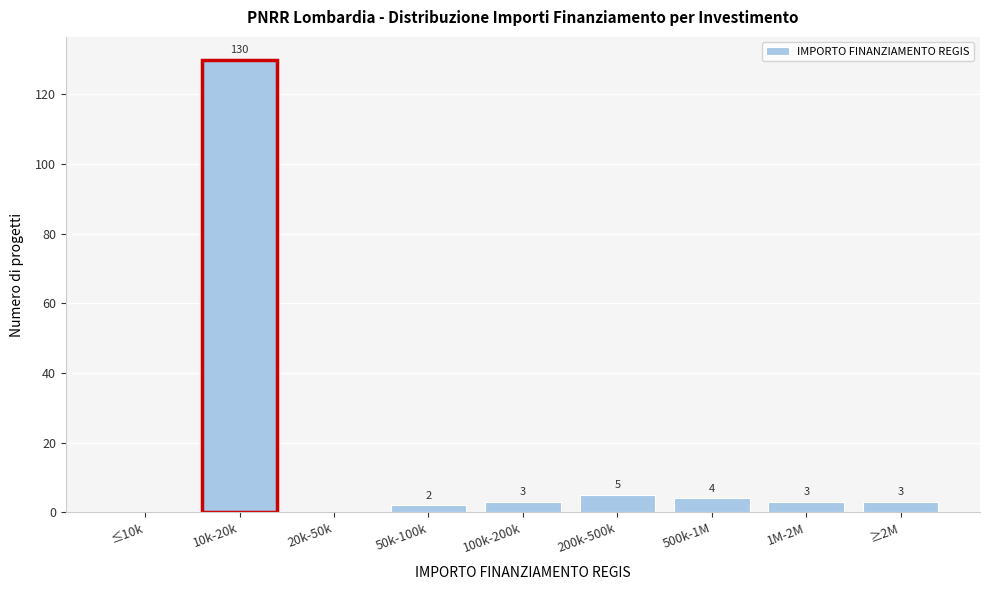

True or false: the data shows 130 at 10k-20k.

True